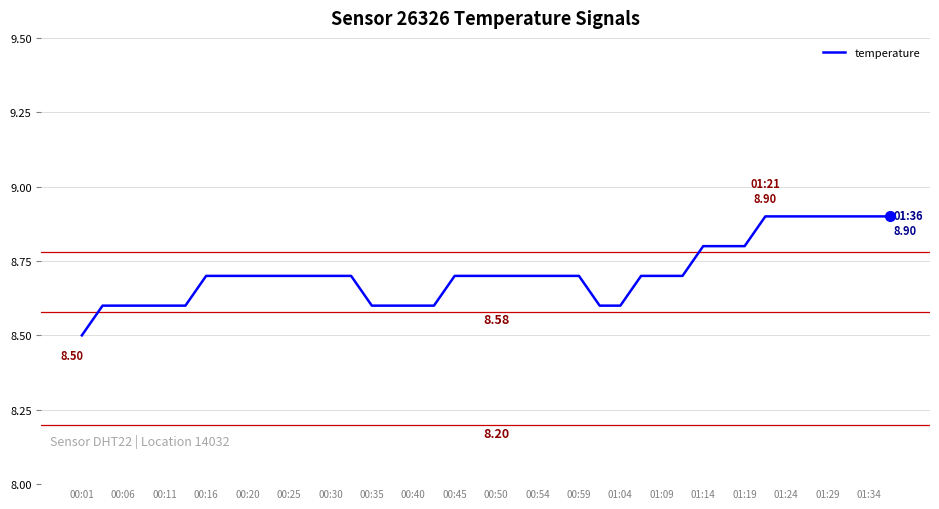

Reading right to left, transcribe all the data shown in this chart.

8.9	8.9	8.9	8.9	8.9	8.9	8.9	8.8	8.8	8.8	8.7	8.7	8.7	8.6	8.6	8.7	8.7	8.7	8.7	8.7	8.7	8.7	8.6	8.6	8.6	8.6	8.7	8.7	8.7	8.7	8.7	8.7	8.7	8.7	8.6	8.6	8.6	8.6	8.6	8.5